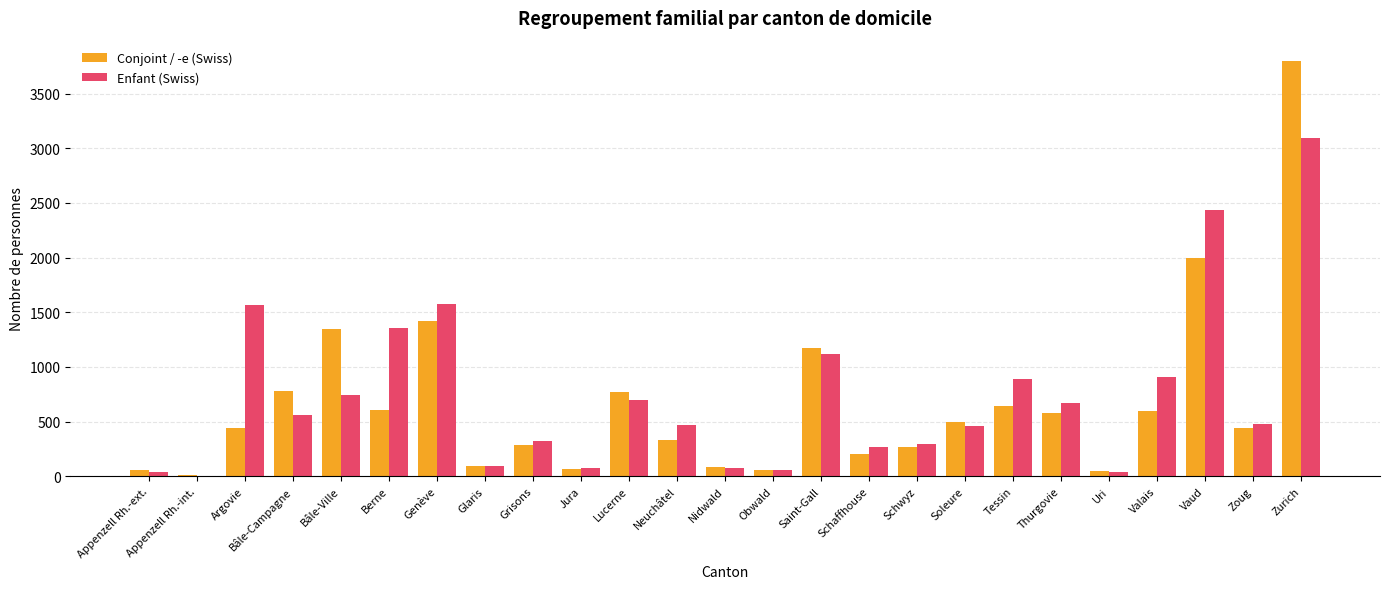

Are the bars horizontal?

No